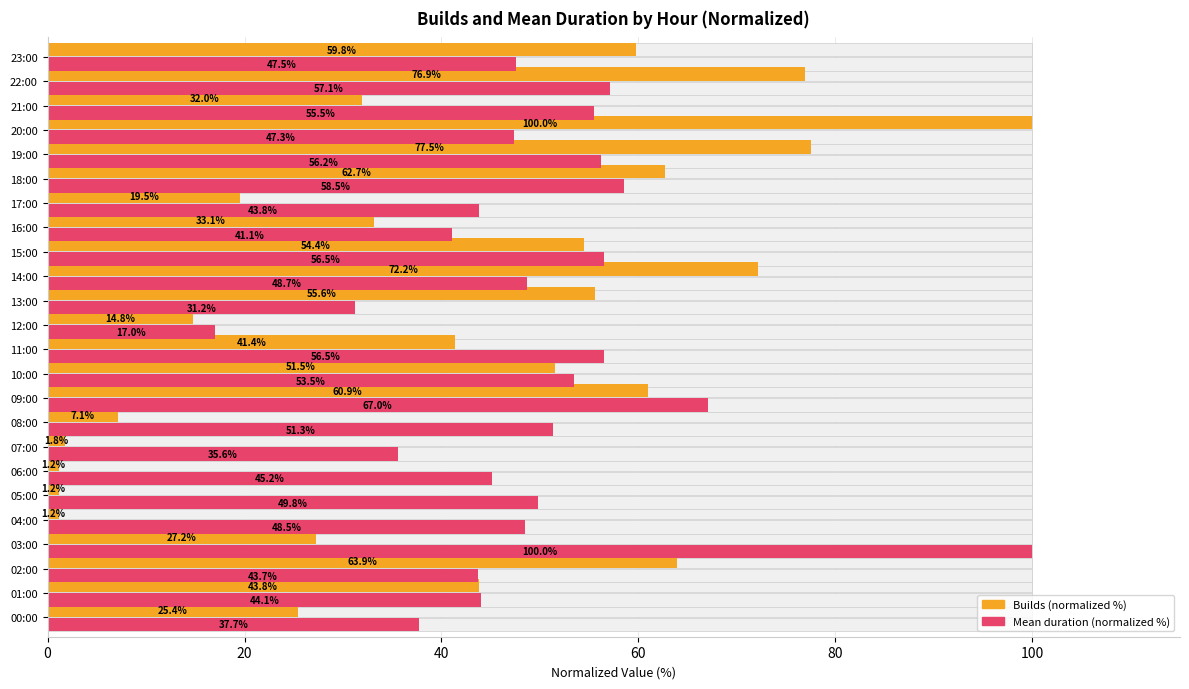

Reading left to right, list all the values displayed in this chart.

Builds (normalized): 25.4	43.8	63.9	27.2	1.2	1.2	1.2	1.8	7.1	60.9	51.5	41.4	14.8	55.6	72.2	54.4	33.1	19.5	62.7	77.5	100.0	32.0	76.9	59.8
Mean duration (normalized): 37.7	44.1	43.7	100.0	48.5	49.8	45.2	35.6	51.3	67.0	53.5	56.5	17.0	31.2	48.7	56.5	41.1	43.8	58.5	56.2	47.3	55.5	57.1	47.5